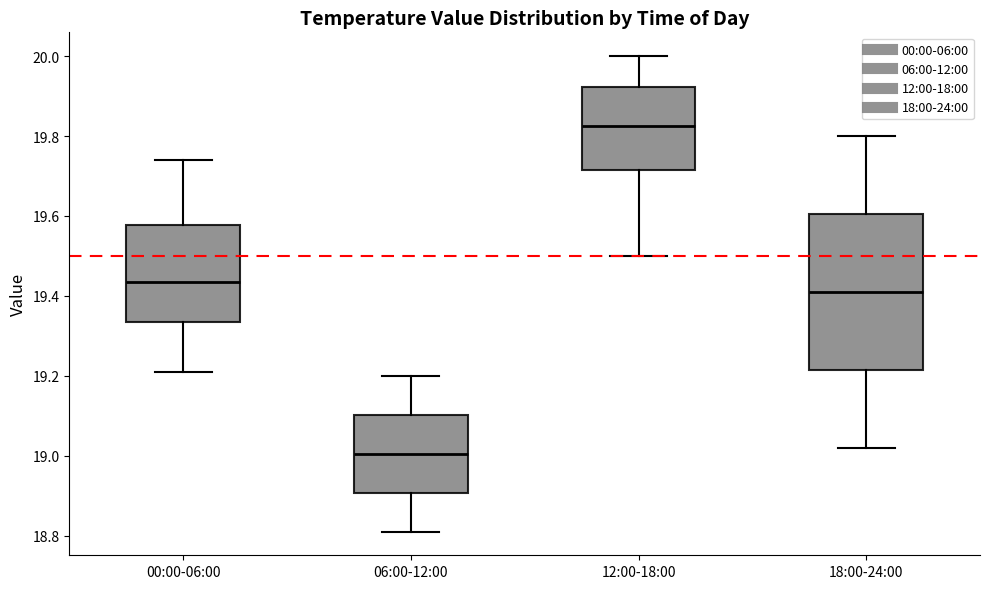

Comparing the boxes themselves (not the whiskers), which one is the tallest?

18:00-24:00